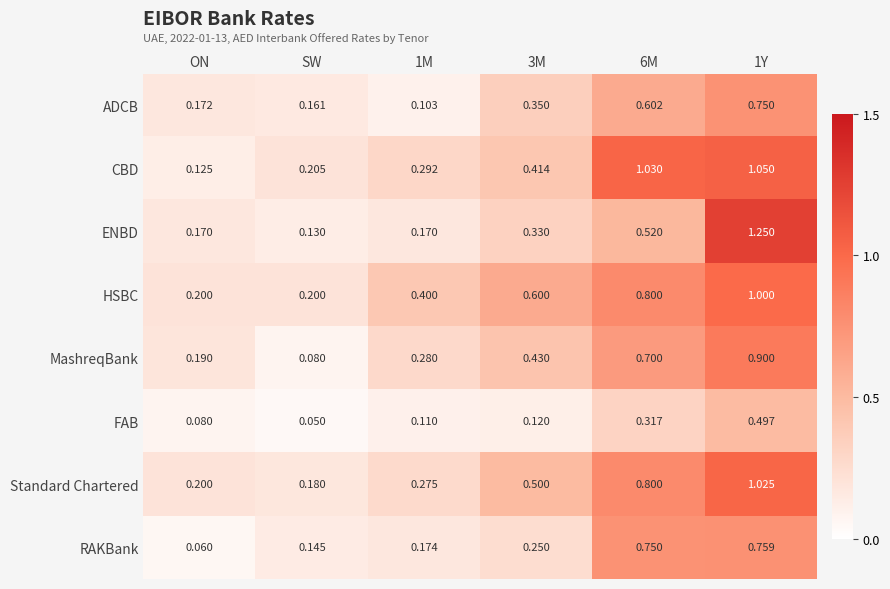

What is the total value across all series at 1M?

1.8